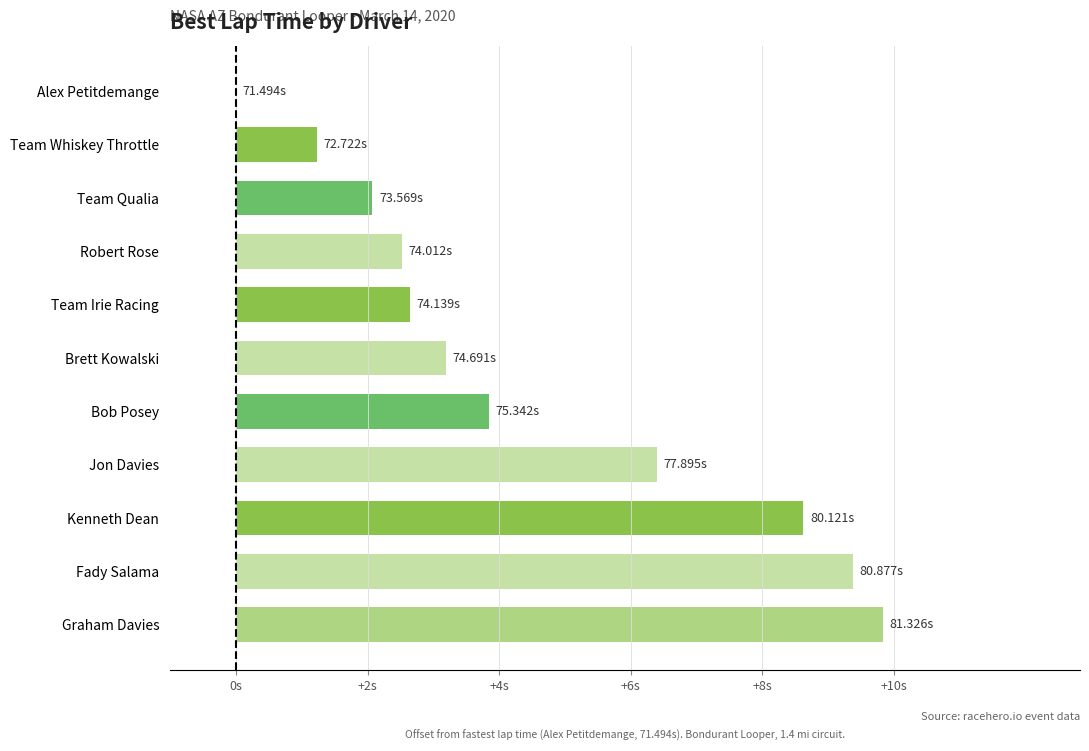

What is the maximum value shown in the chart?

9.8